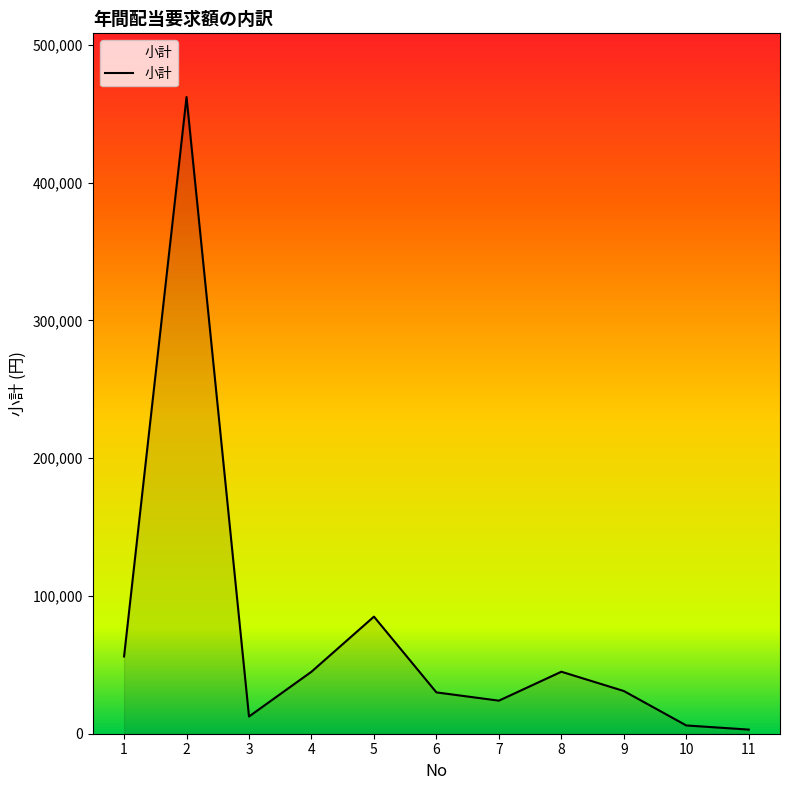

At which label is the value closest to 232600?

5